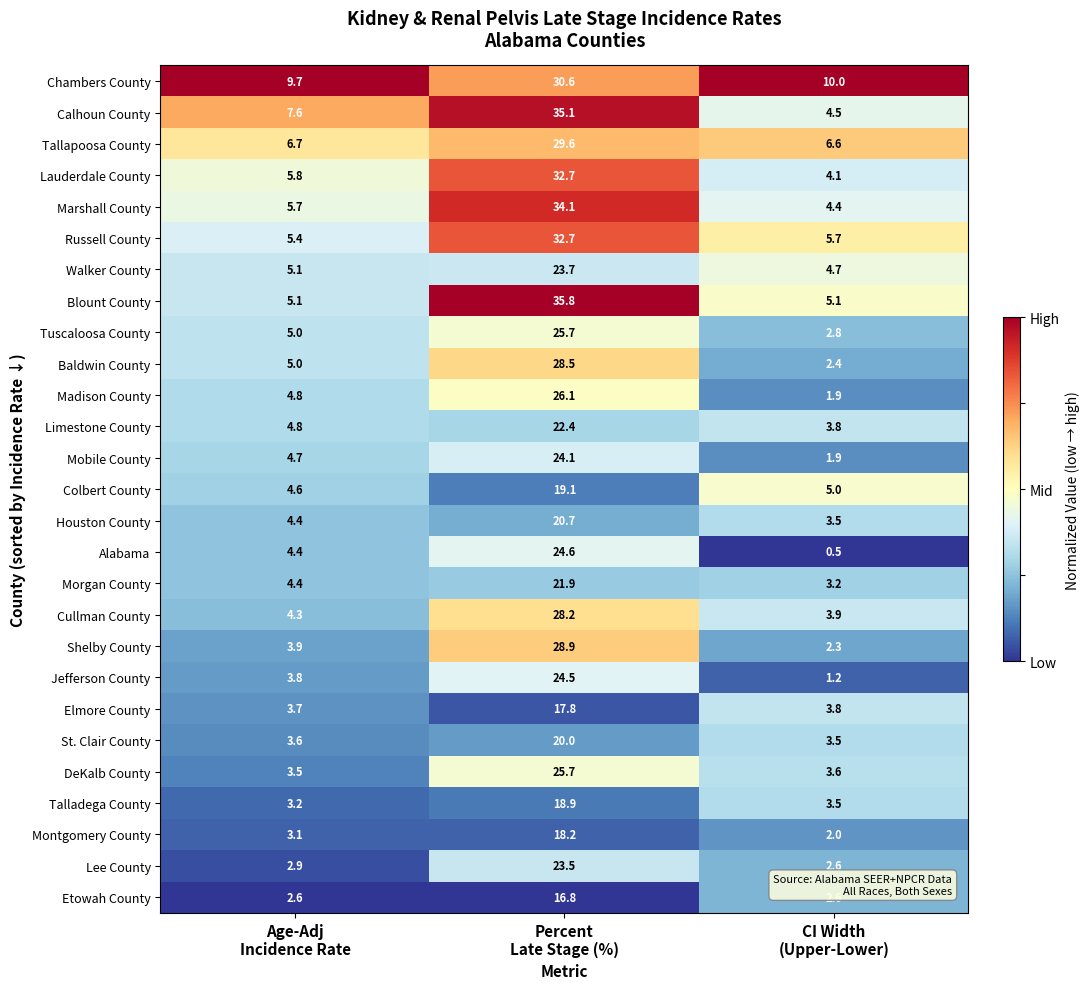

What is the average value of the Tallapoosa County series?

14.3